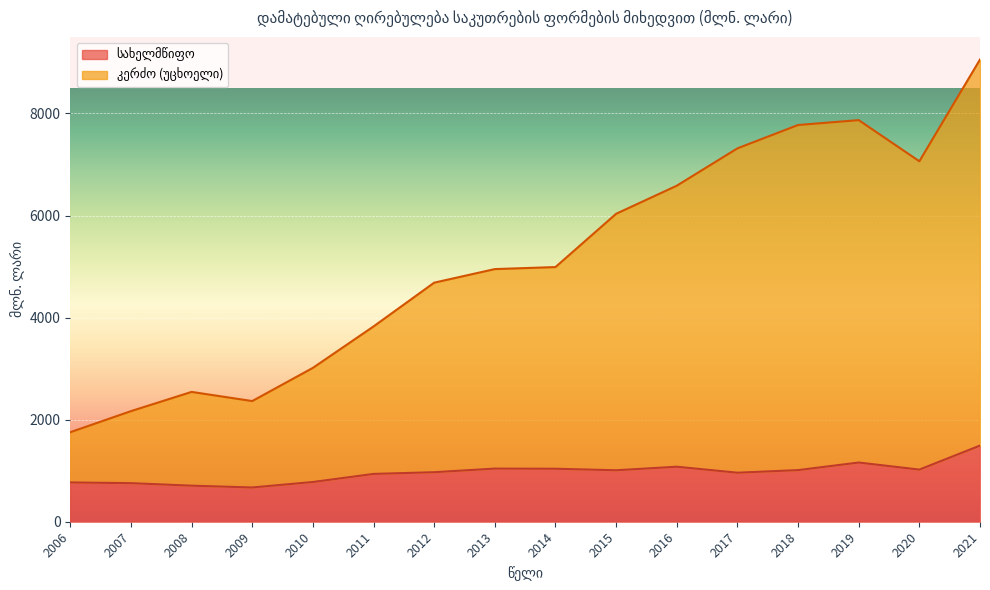

Reading left to right, transcribe all the data shown in this chart.

სახელმწიფო: 769.6	755.9	706.6	671.1	778.3	936.8	970.4	1041.1	1038.2	1008.4	1077.7	960.7	1011.3	1159.9	1021.4	1492.1
კერძო (უცხოელი): 1754.1	2167.0	2543.9	2364.4	3014.7	3826.4	4684.2	4950.4	4990.0	6033.9	6584.1	7315.9	7773.5	7869.1	7063.2	9056.8